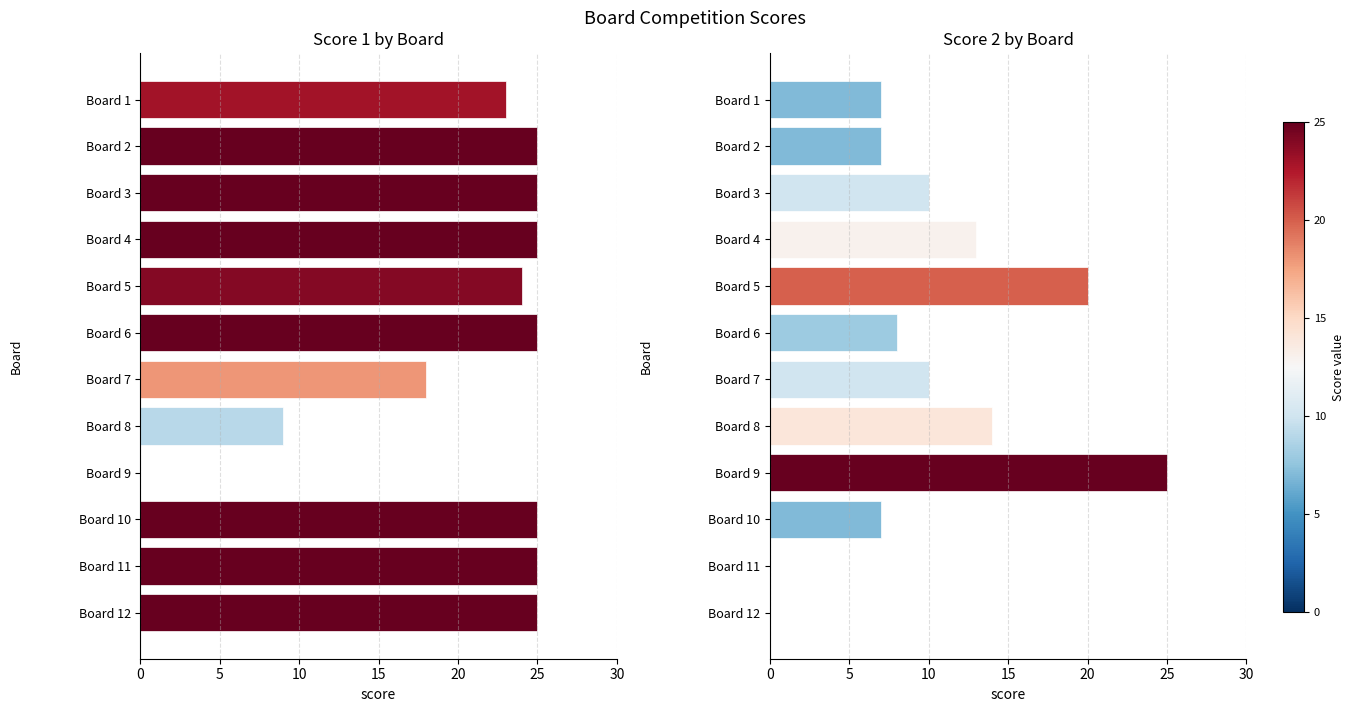

What is the average value of the Score 1 series?

21